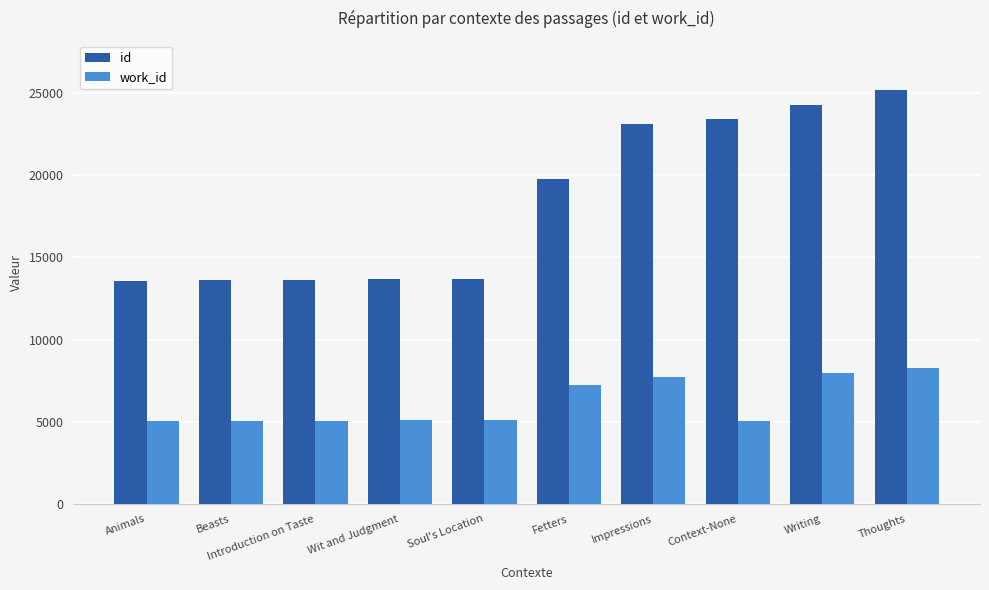

What is the total value across all series at Thoughts?

33437